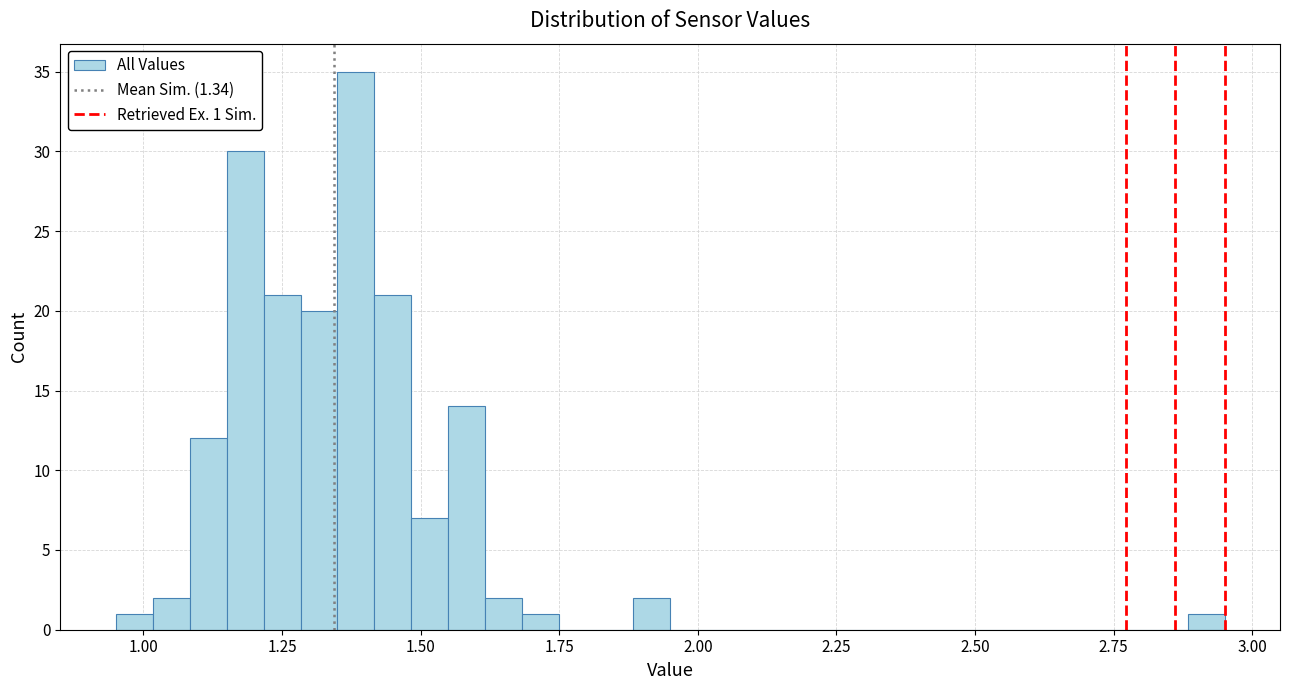

Read against the x-axis, roughly where is the centre of the tallest bar?

1.40